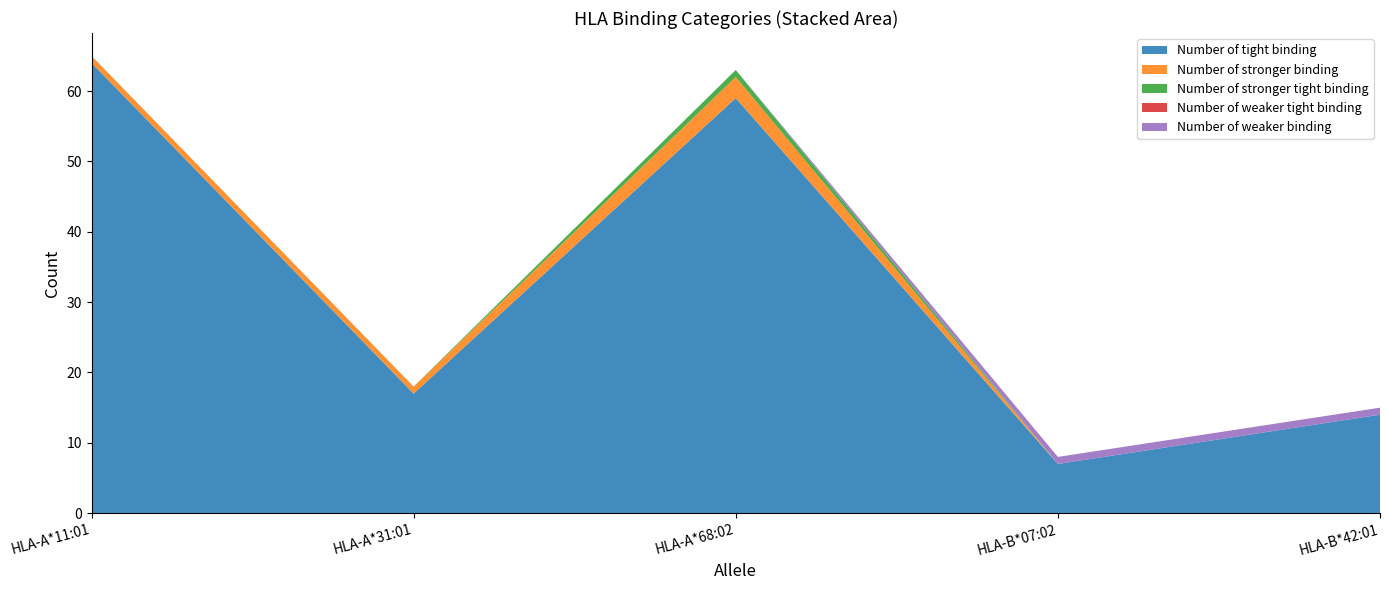

Reading left to right, what are all the values shown in this chart?

Number of tight binding: 64	17	59	7	14
Number of stronger binding: 1	1	3	0	0
Number of stronger tight binding: 0	0	1	0	0
Number of weaker tight binding: 0	0	0	0	0
Number of weaker binding: 0	0	0	1	1